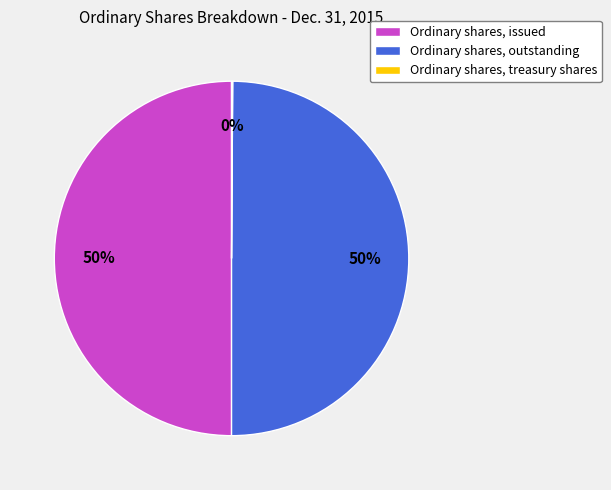

Is the sum of Ordinary shares, outstanding and Ordinary shares, issued greater than half?

Yes